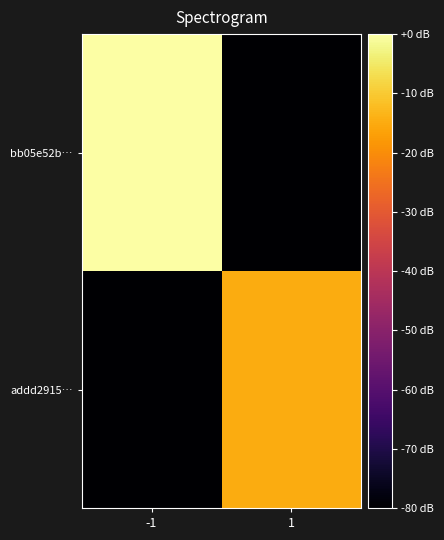

Reading left to right, list all the values displayed in this chart.

bb05e52b…: -1=0	1=-80
addd2915…: -1=-80	1=-15